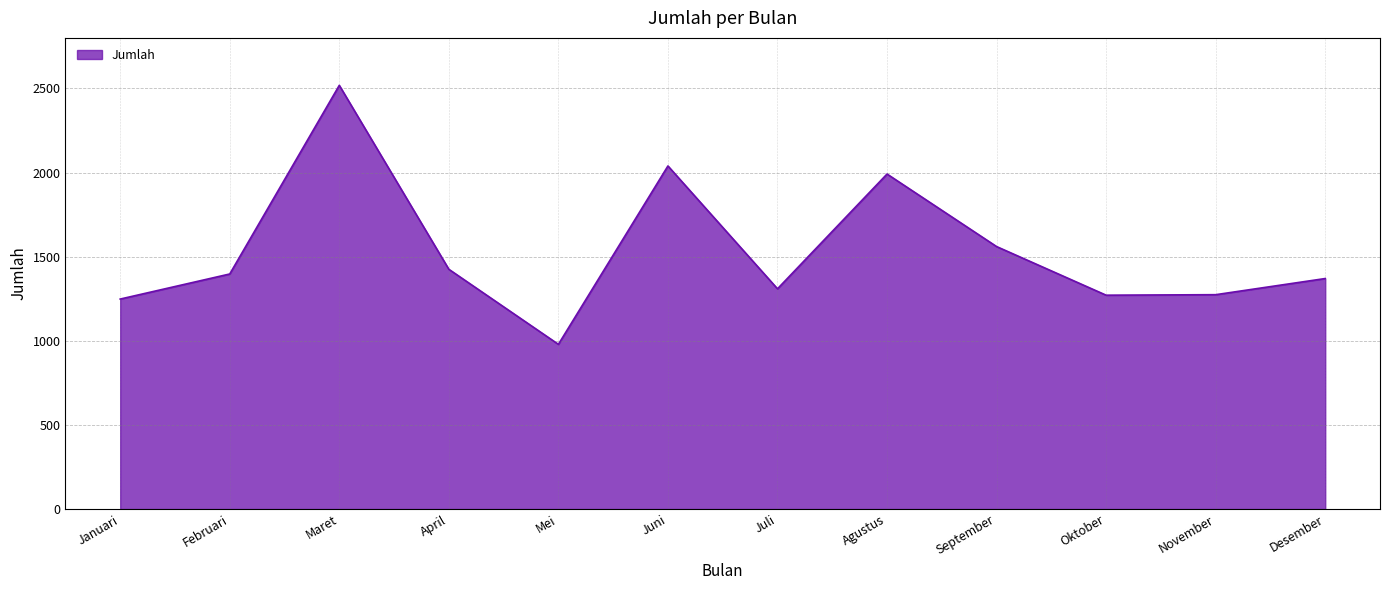

Approximately how many times larger is the value at Desember compared to Juni?

0.7